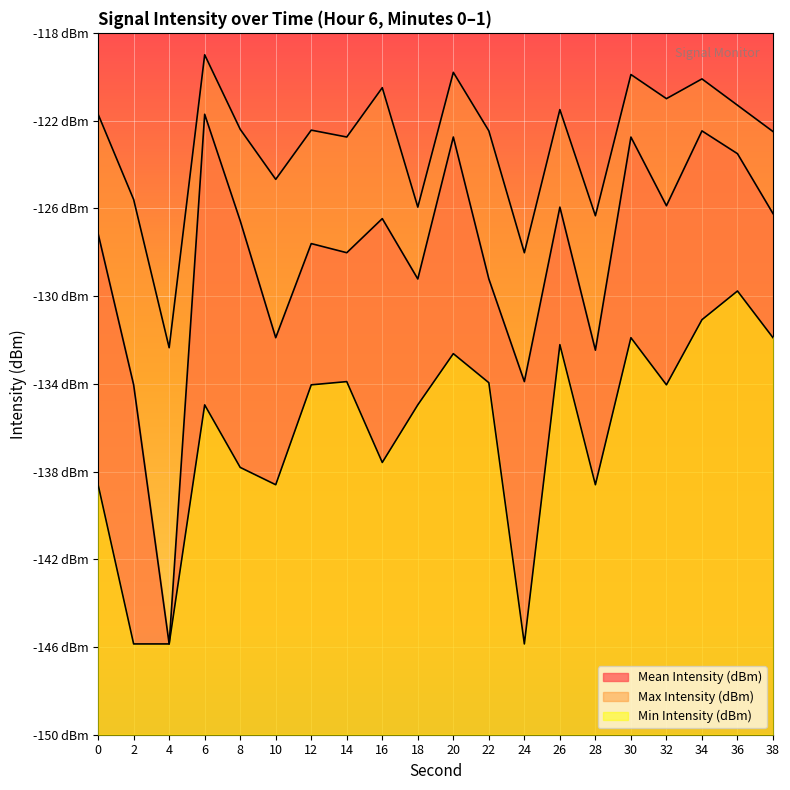

Which series has the largest total across all categories?

Max Intensity (dBm)